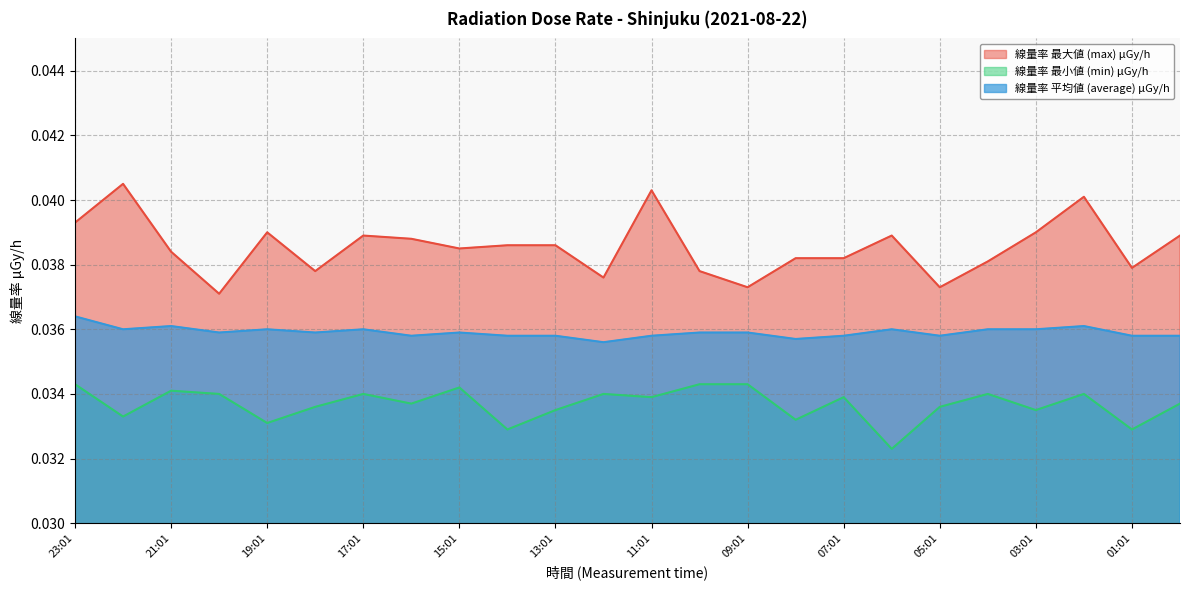

Rank the series at 16:01 from lowest to highest value.

線量率 最小値 (min) μGy/h, 線量率 平均値 (average) μGy/h, 線量率 最大値 (max) μGy/h